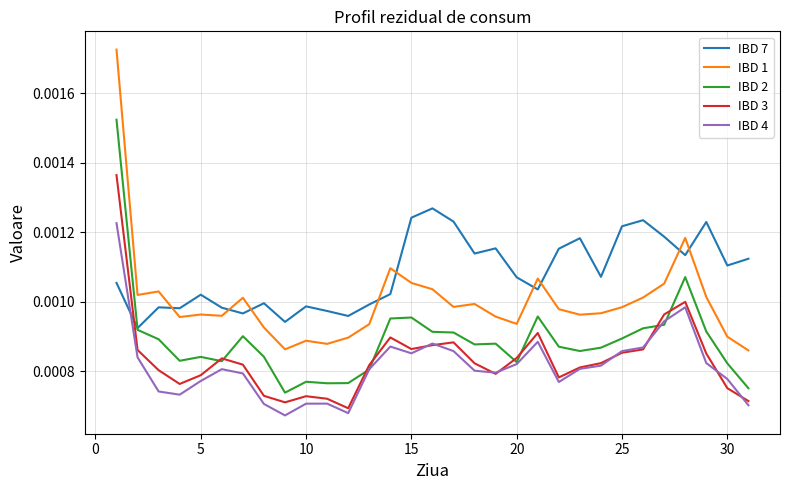

True or false: IBD 1 and IBD 3 intersect in this chart.

False